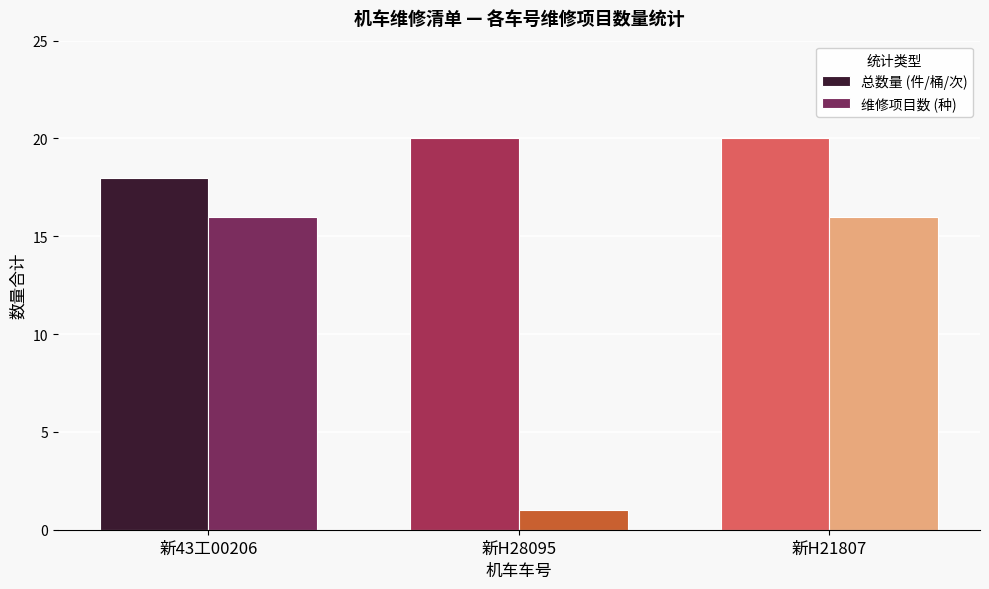

What is the spread (max minus min) of values at 新43工00206?

2